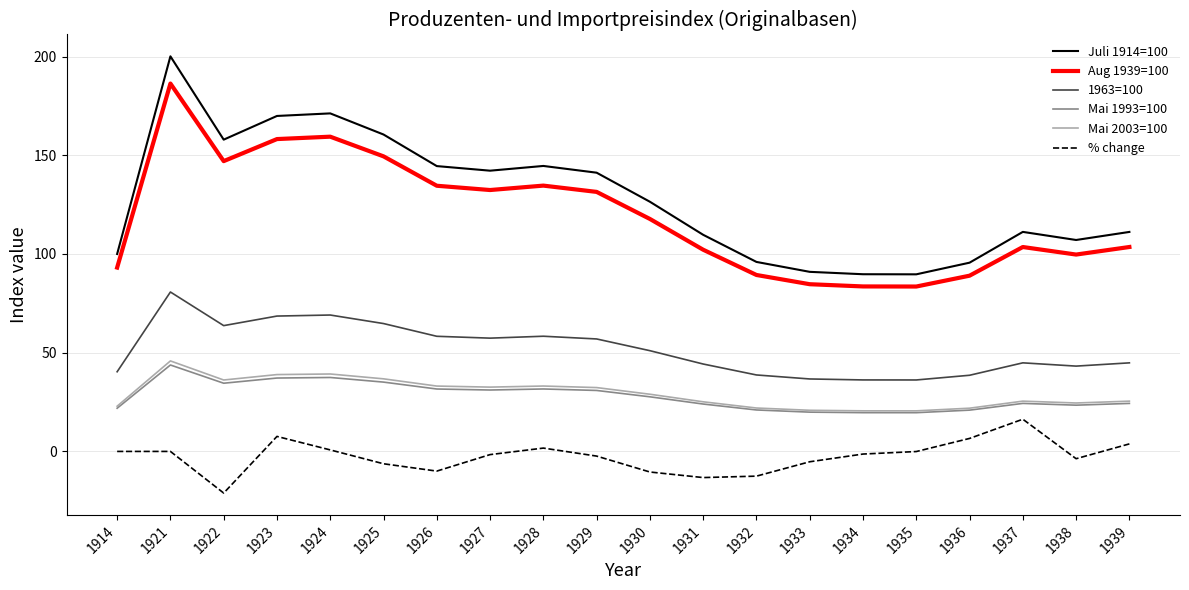

Between 1924 and 1936, which series saw the biggest shift?

Juli 1914=100